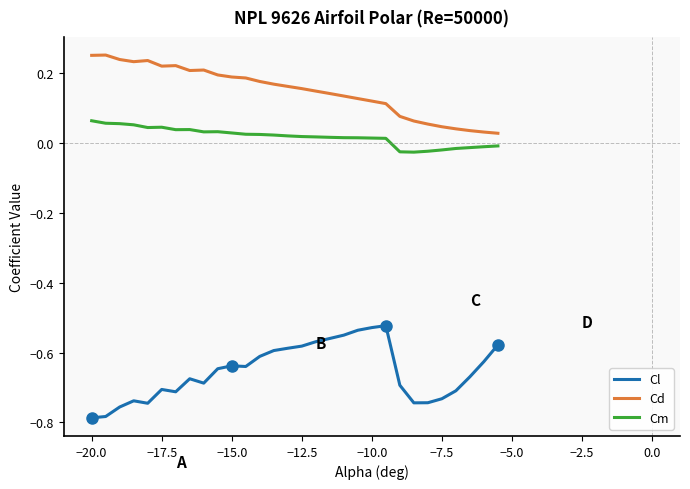

True or false: Cd and Cm intersect in this chart.

False